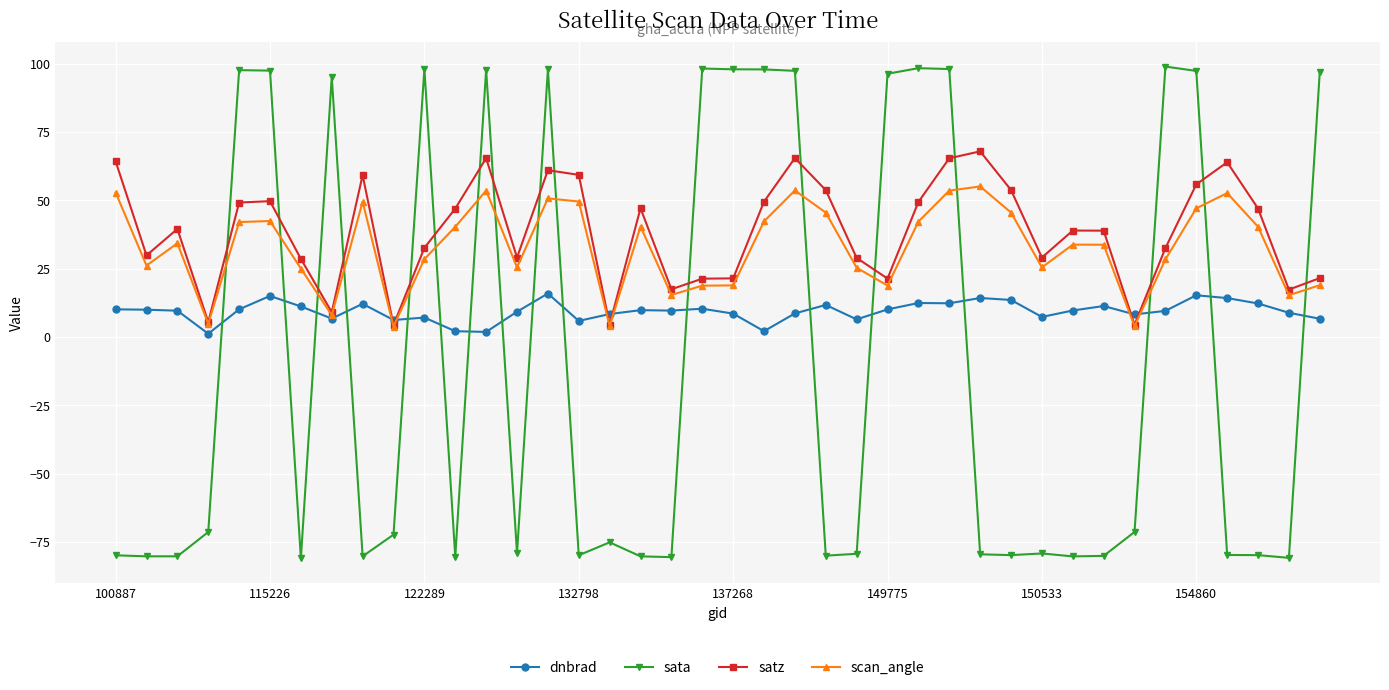

What is the difference between the maximum and second lowest values in the scan_angle series?

51.1